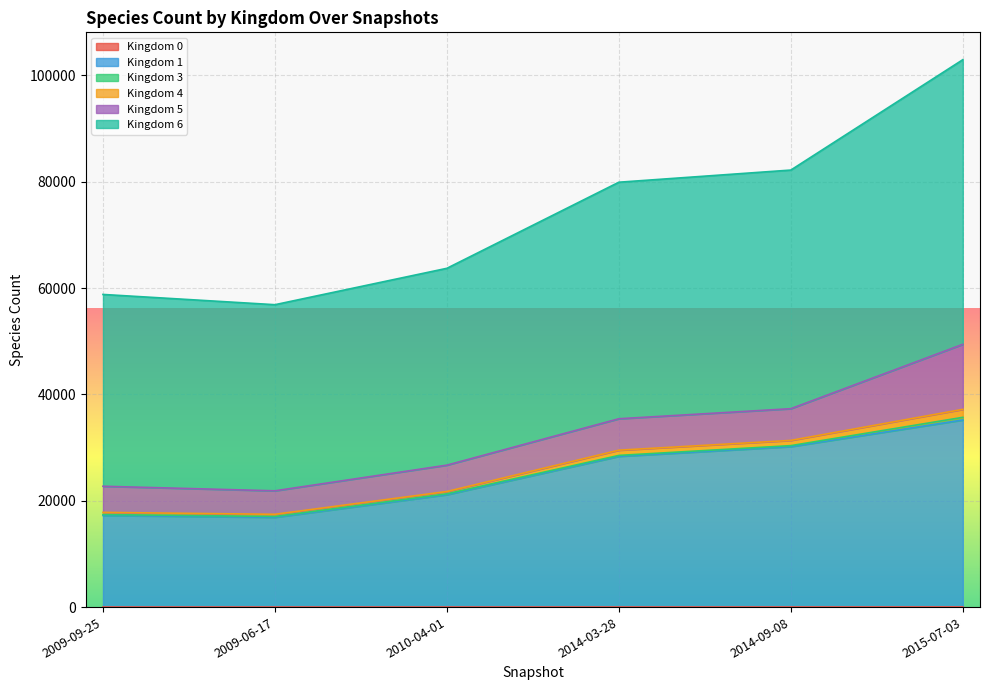

What is the difference between the highest and lowest values at 2010-04-01?

63700